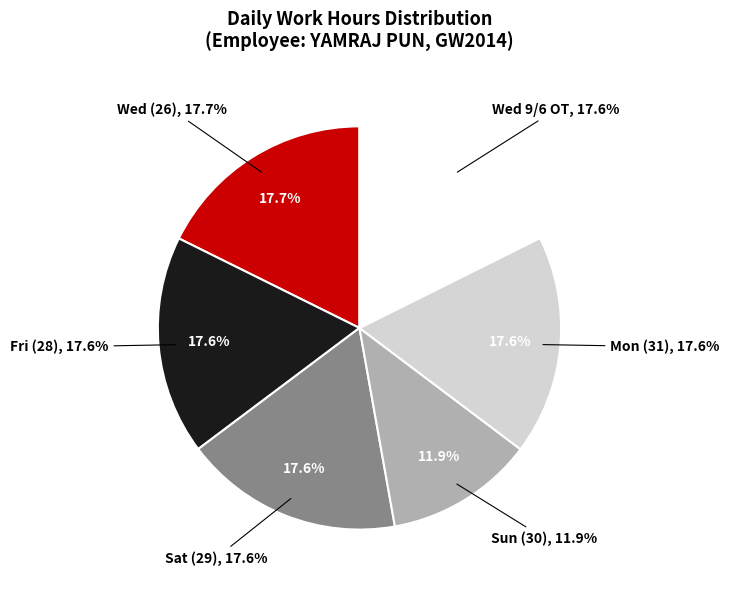

The Wed slice represents 34% of the pie. True or false?

False